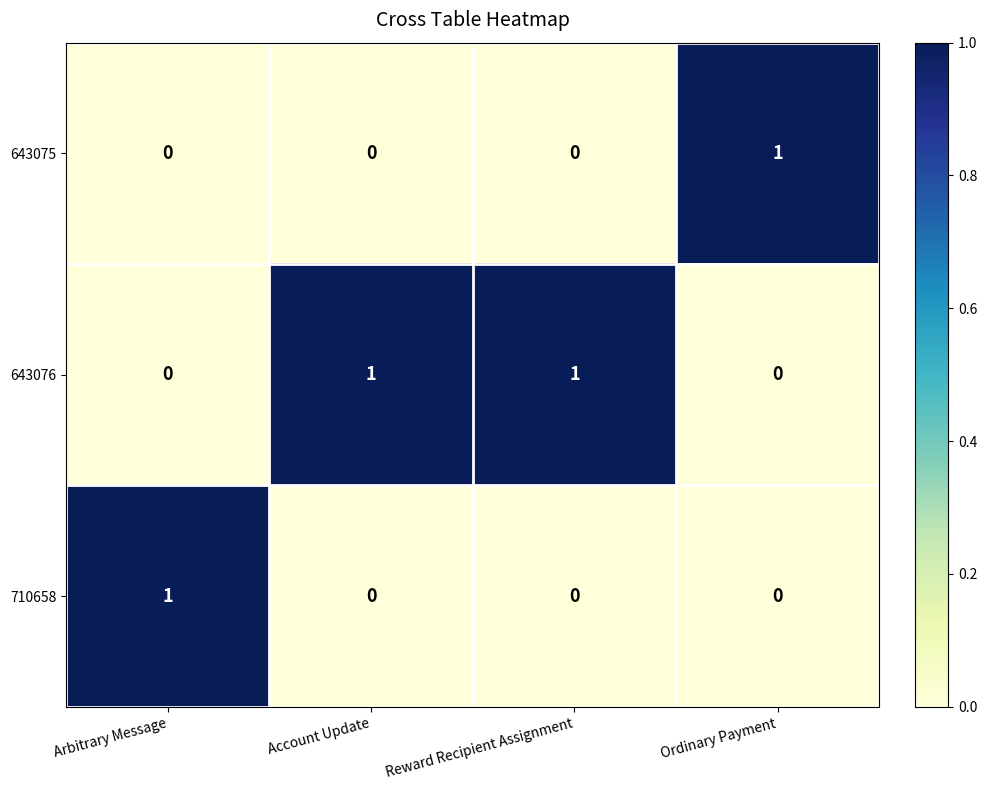

Which series has the largest total across all categories?

643076